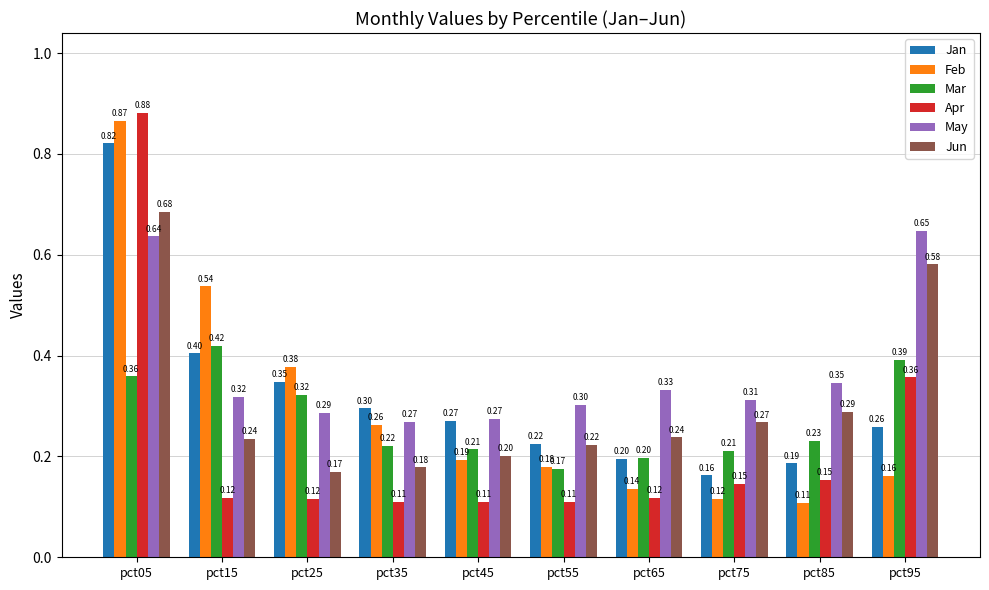

How many bars are there in total?

60